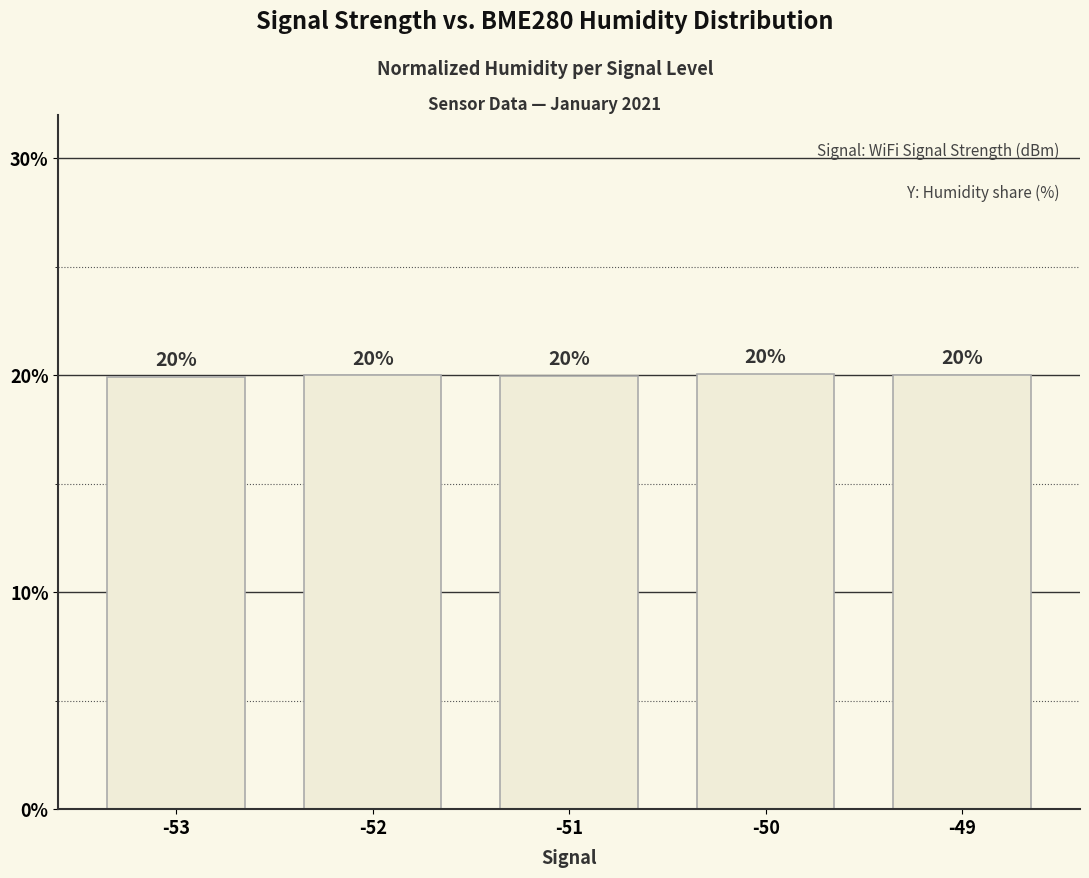

What is the smallest value displayed?

19.9